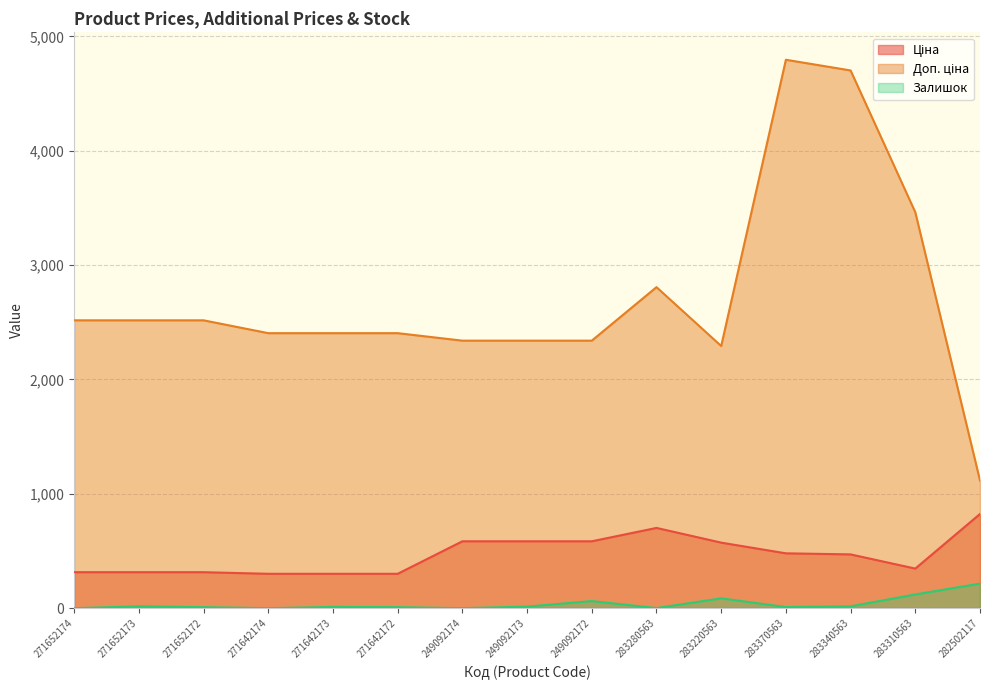

What is the maximum value for Доп. ціна?

4796.4